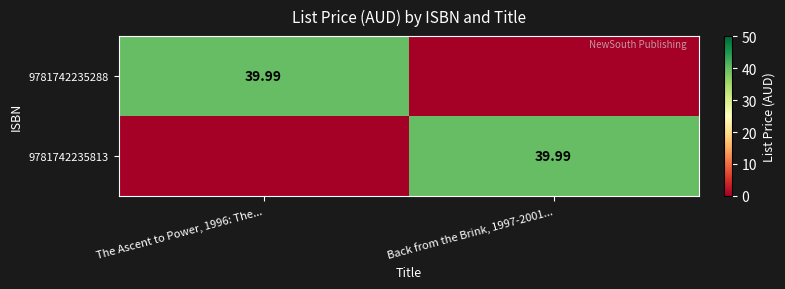

Which label corresponds to the smallest value in the chart?

Back from the Brink, 1997-2001...